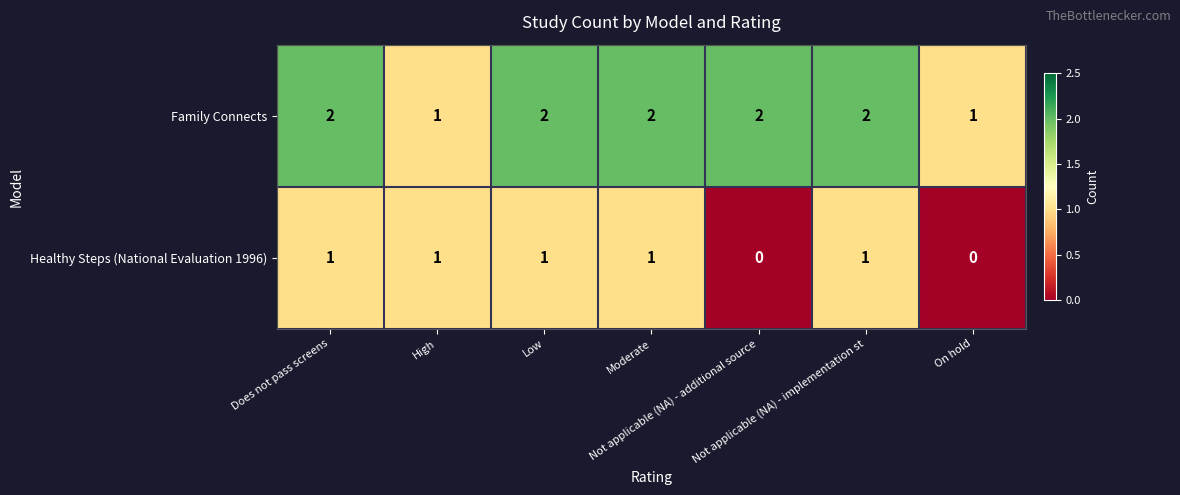

How many series are shown in this chart?

2